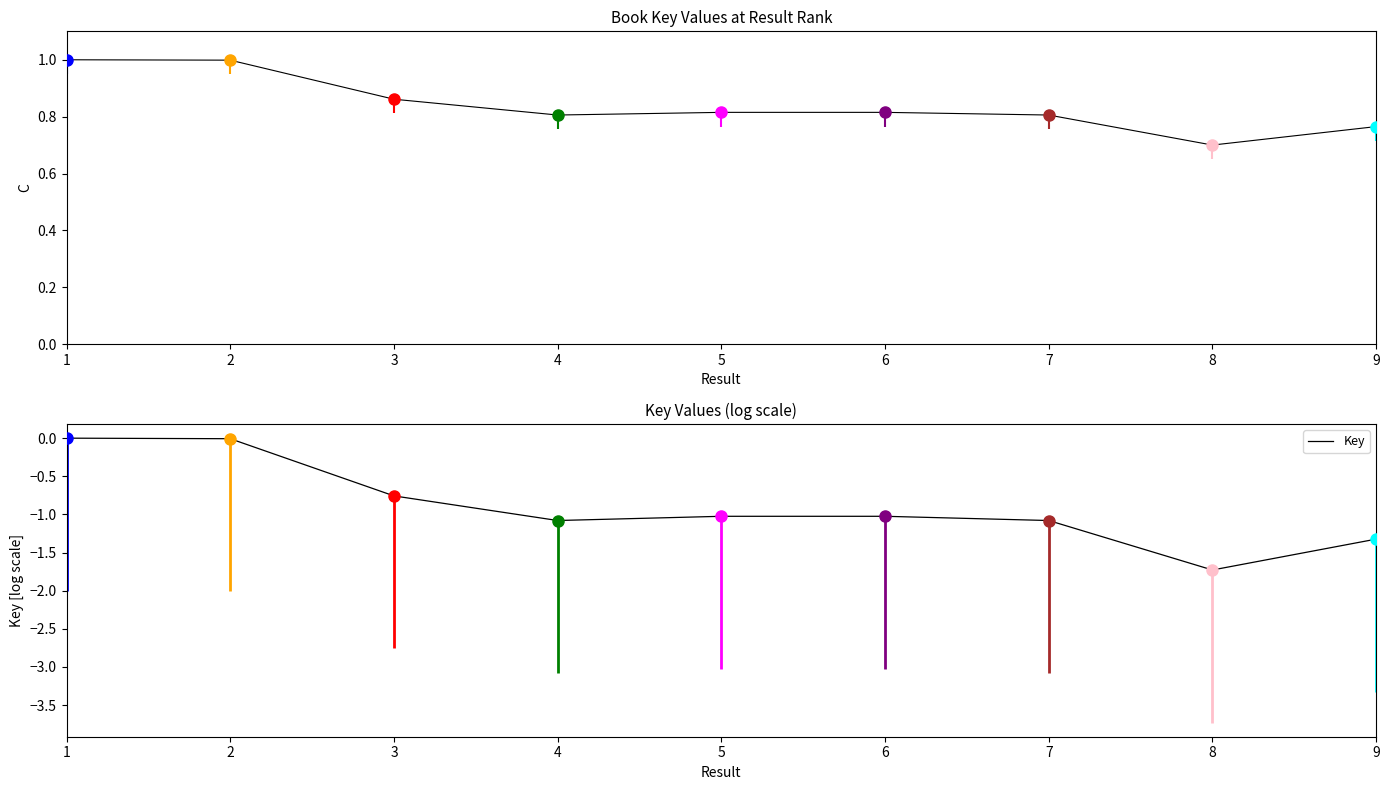

What is the average value of the Key (normalized) series?

0.8